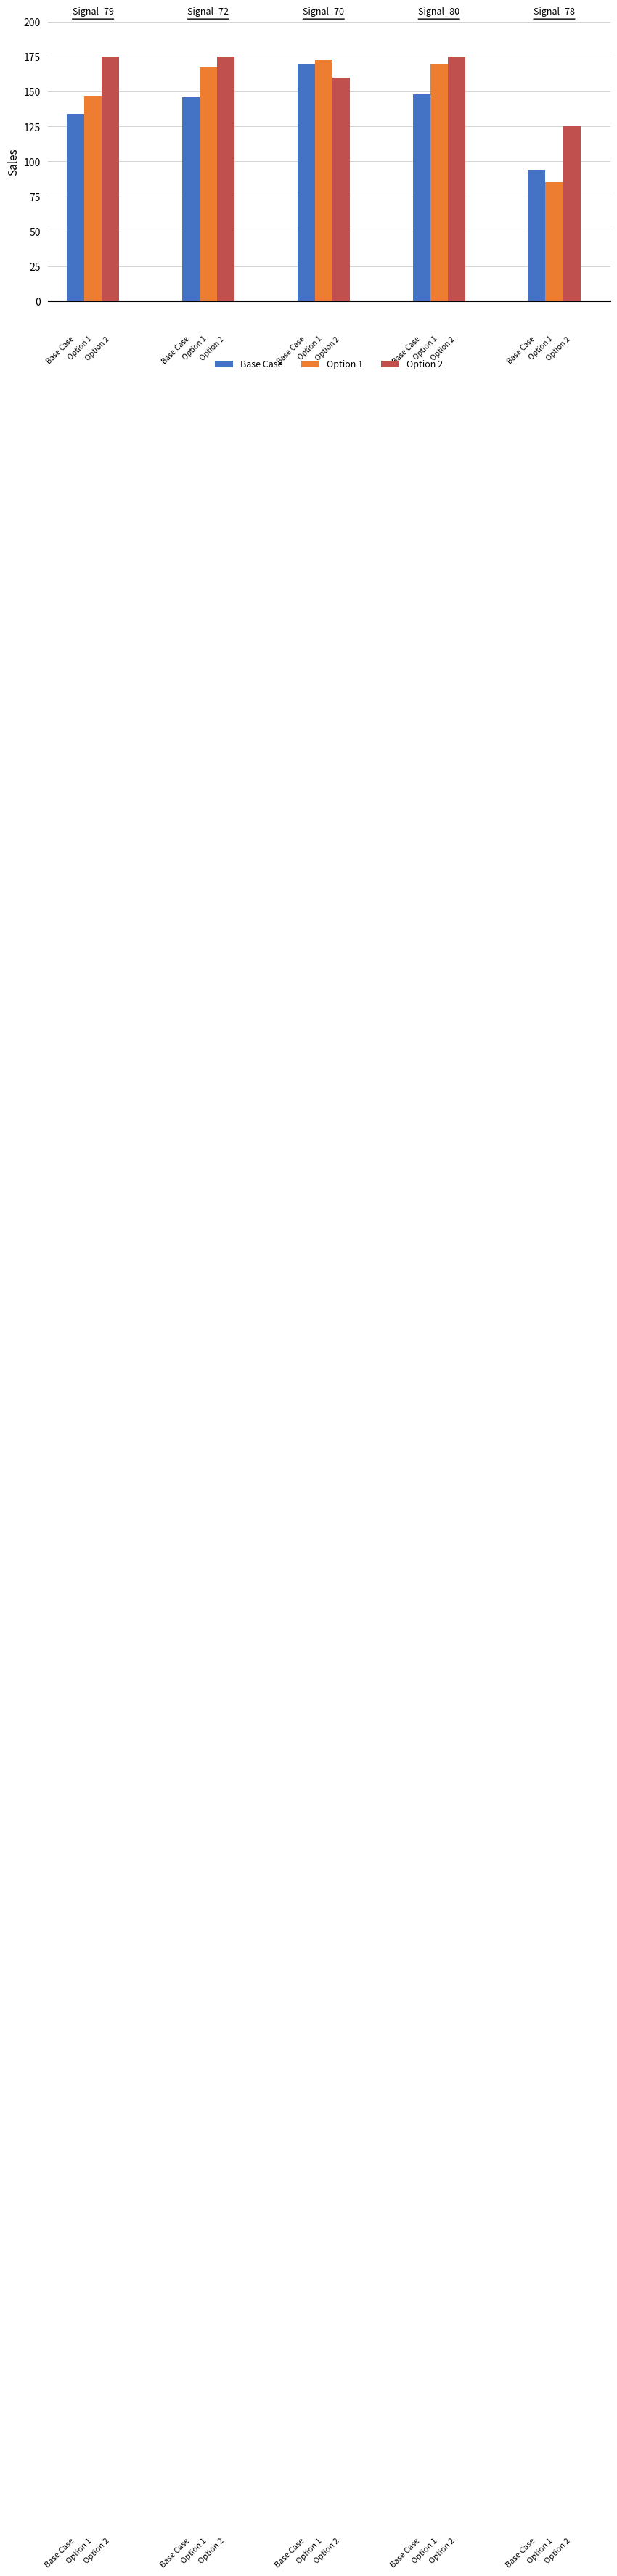

How many distinct data groups are displayed?

3